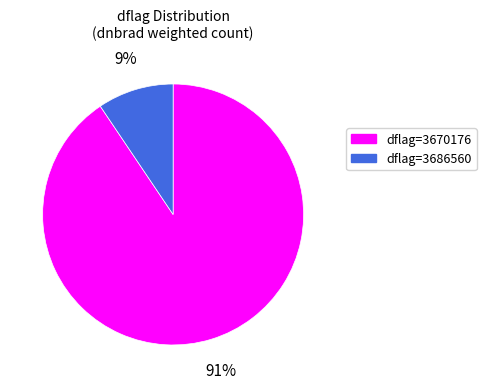

Is there a majority slice in this chart?

Yes